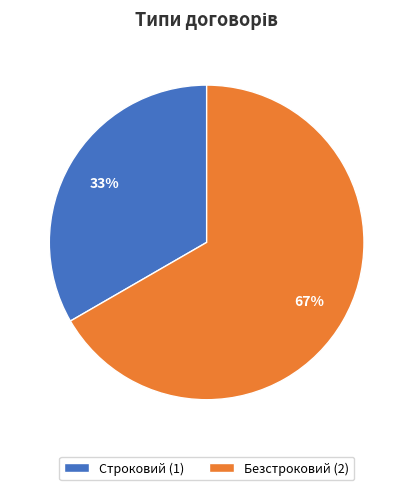

Between Строковий (1) and Безстроковий (2), which is larger?

Безстроковий (2)